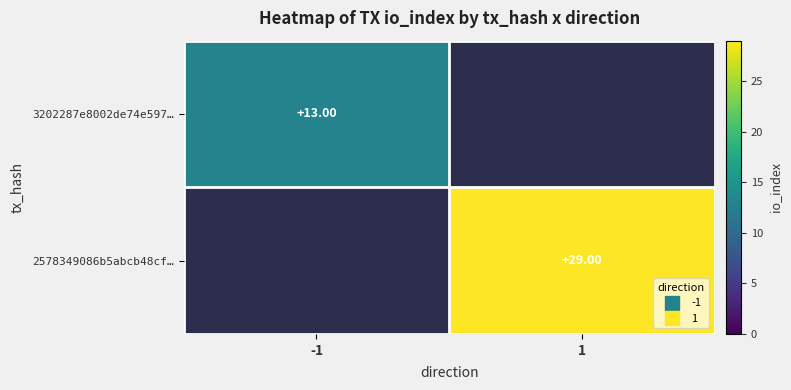

What is the highest value of the 3202287e8002de74e597… series?

13.0